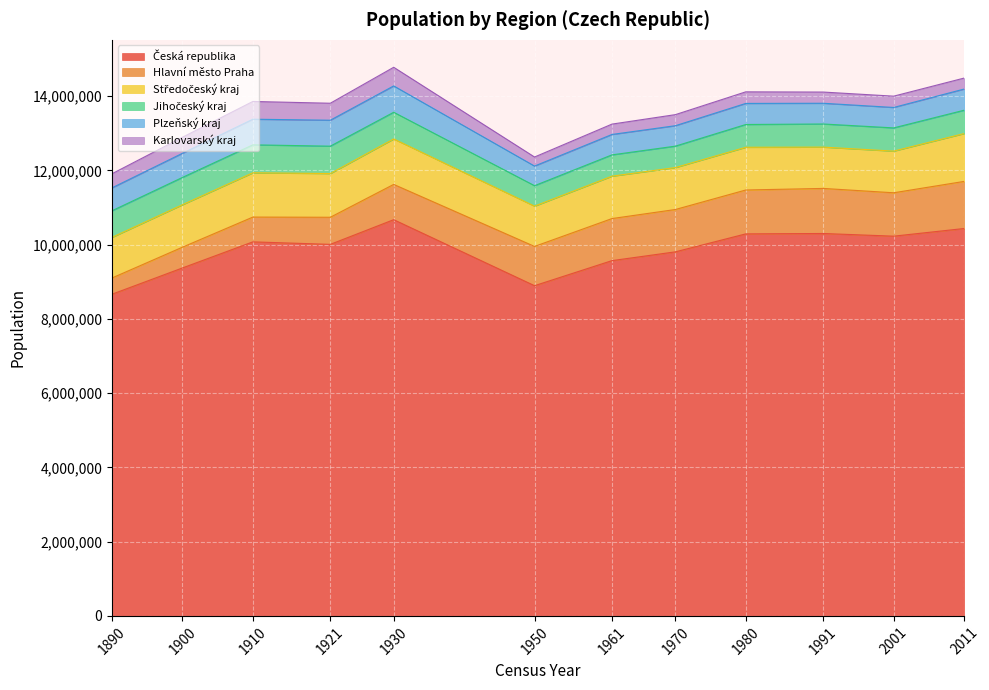

At how many categories does at least one series exceed 9443050?

9